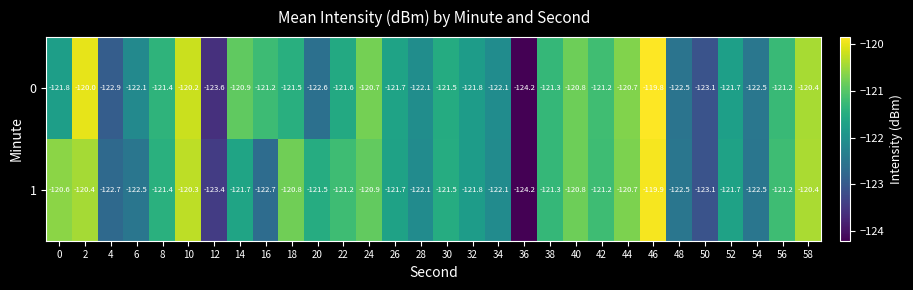

What is the maximum value shown in the chart?

-119.8